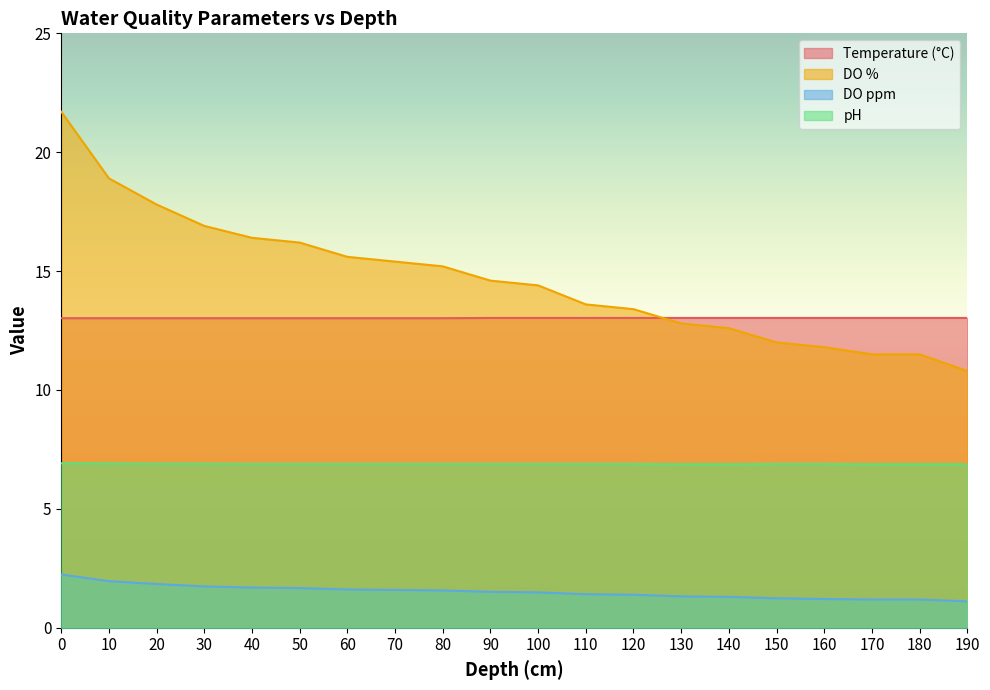

Reading right to left, list all the values displayed in this chart.

Temperature (°C): 13.0	13.0	13.0	13.0	13.0	13.0	13.0	13.0	13.0	13.0	13.0	13.0	13.0	13.0	13.0	13.0	13.0	13.0	13.0	13.0
DO %: 10.8	11.5	11.5	11.8	12.0	12.6	12.8	13.4	13.6	14.4	14.6	15.2	15.4	15.6	16.2	16.4	16.9	17.8	18.9	21.7
DO ppm: 1.1	1.2	1.2	1.2	1.2	1.3	1.3	1.4	1.4	1.5	1.5	1.6	1.6	1.6	1.7	1.7	1.7	1.8	2.0	2.2
pH: 6.9	6.9	6.9	6.9	6.9	6.9	6.9	6.9	6.9	6.9	6.9	6.9	6.9	6.9	6.9	6.9	6.9	6.9	6.9	6.9